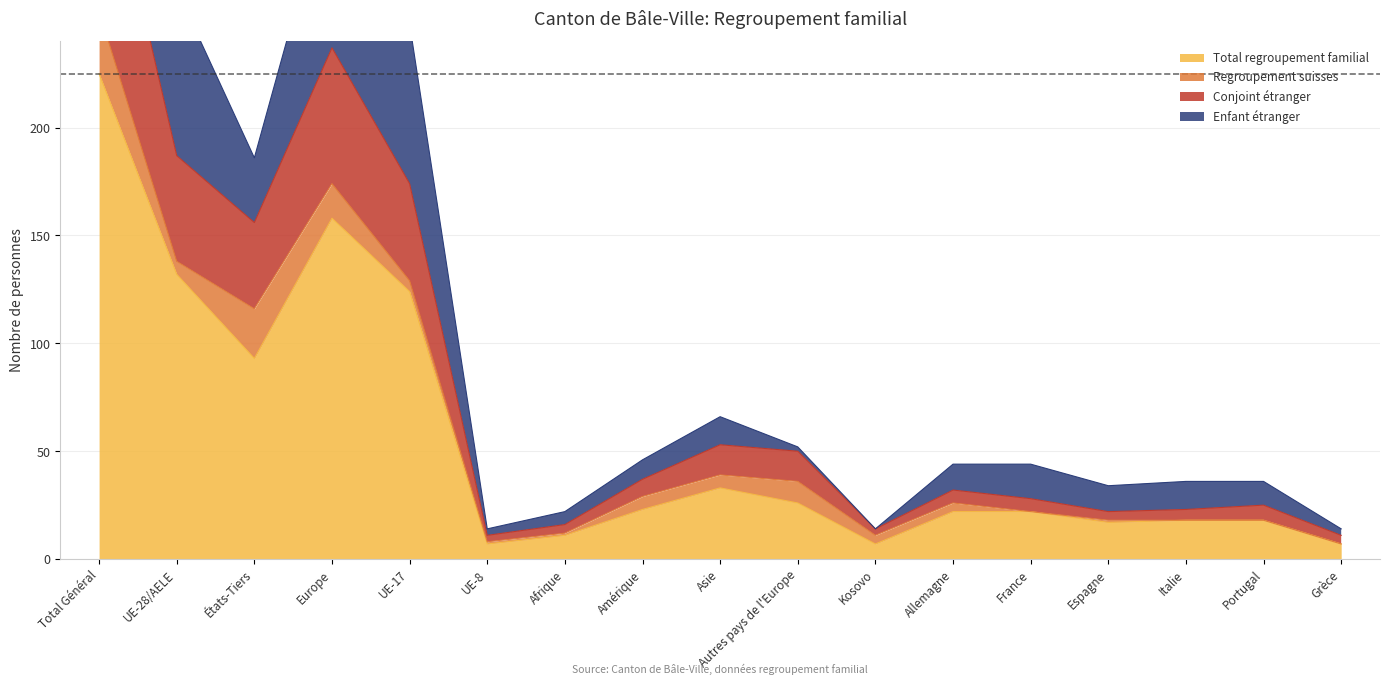

List the labels in order of Conjoint étranger value, smallest first.

UE-8, Grèce, Kosovo, Afrique, Espagne, Italie, Portugal, France, Allemagne, Amérique, Autres pays de l'Europe, Asie, États-Tiers, UE-17, UE-28/AELE, Europe, Total Général